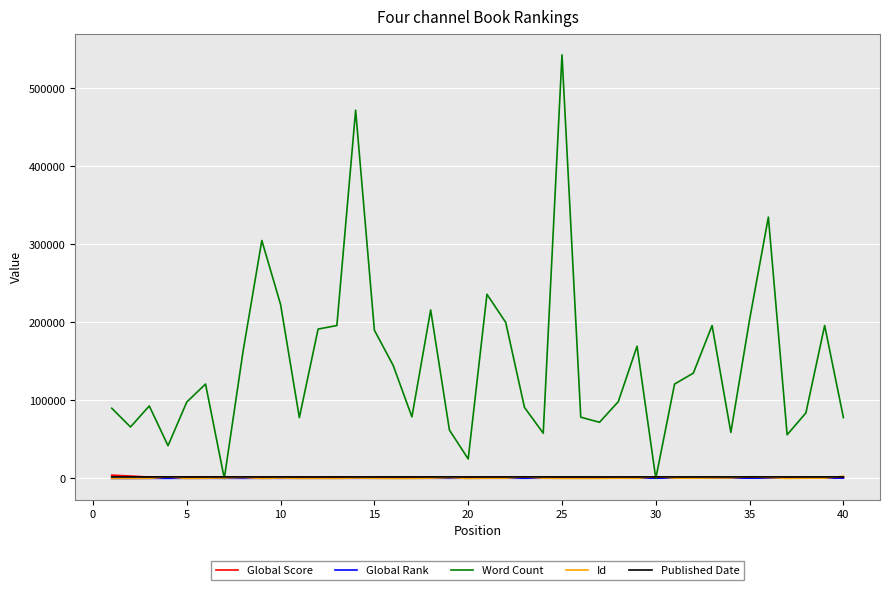

Which series has the largest range (max minus min)?

Word Count